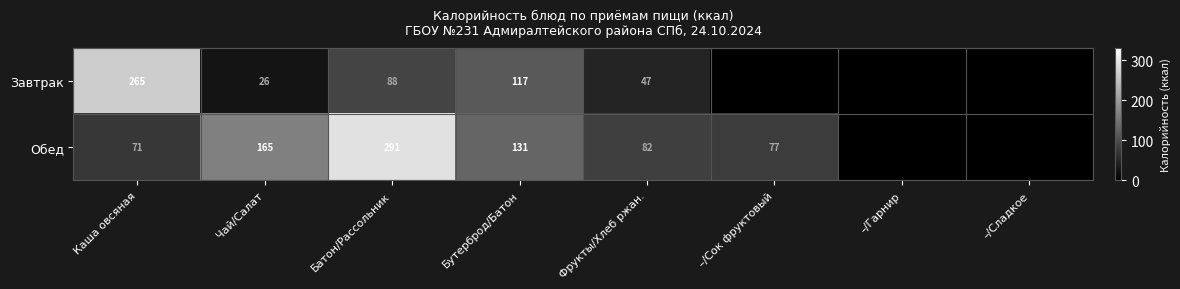

What is the sum of the Завтрак values at Фрукты/Хлеб ржан. and Батон/Рассольник?

135